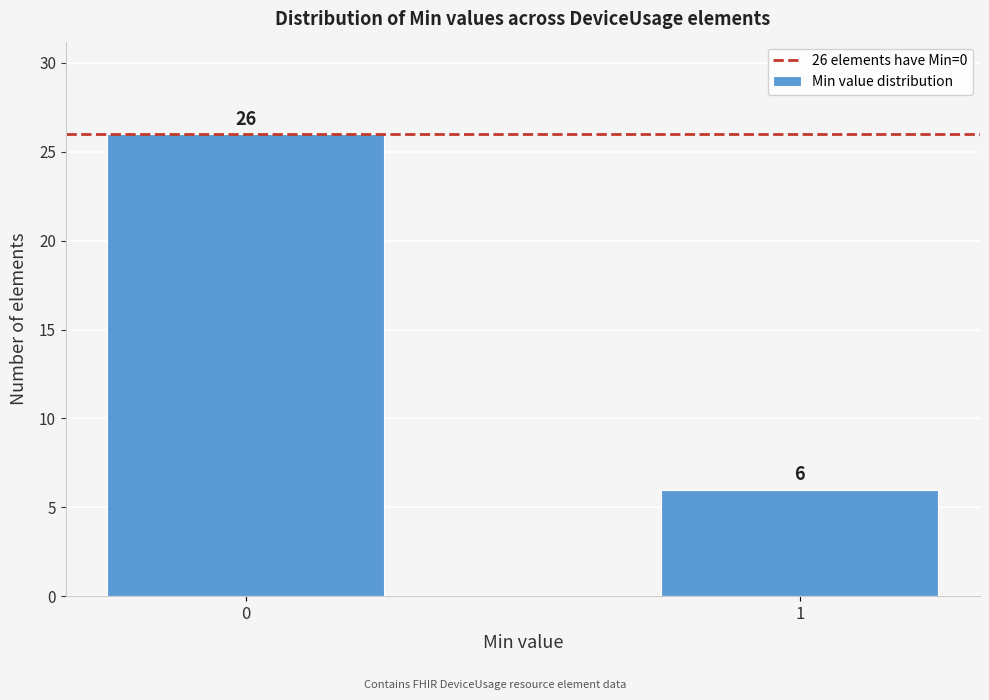

Reading right to left, what are all the values shown in this chart?

1=6	0=26